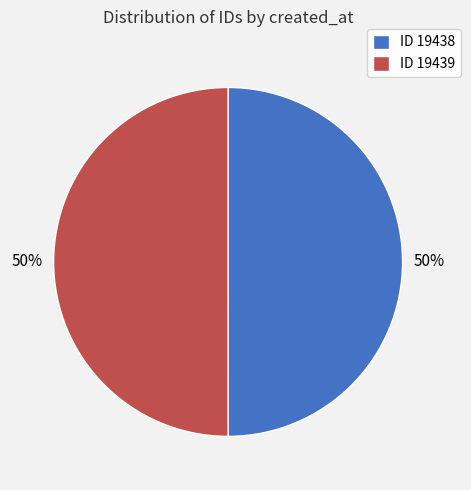

What is the ratio of the value at ID 19439 to the value at ID 19438?

1.0